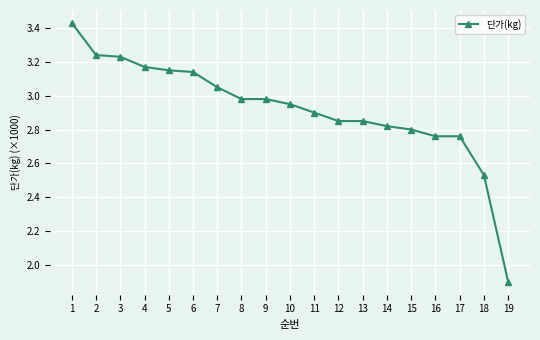

Which has a higher value, 17 or 13?

13